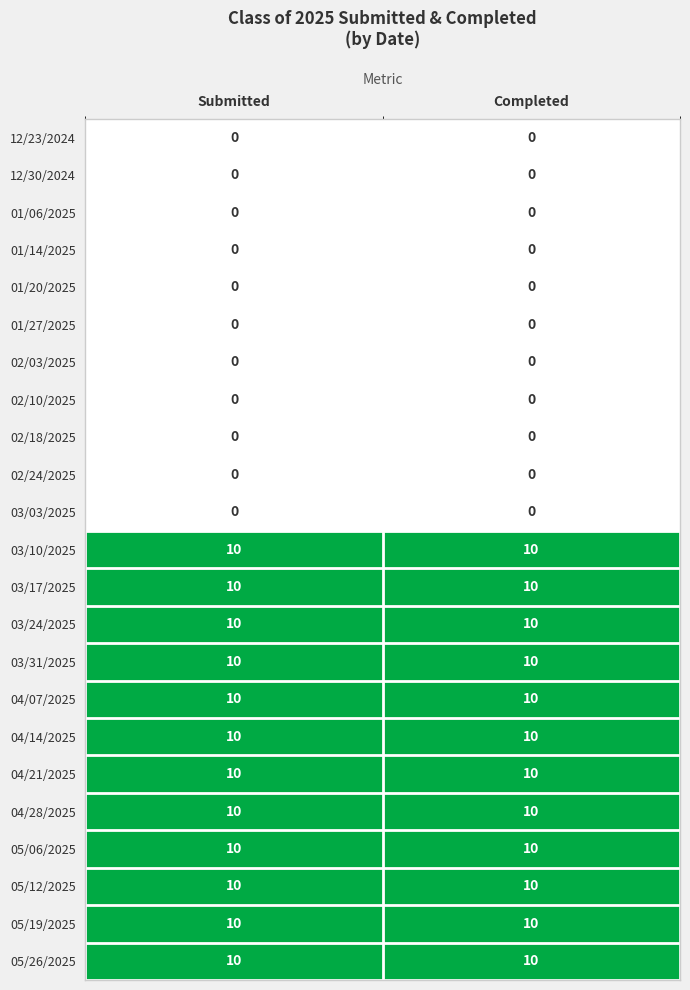

What is the difference between the highest and lowest values at Submitted?

10